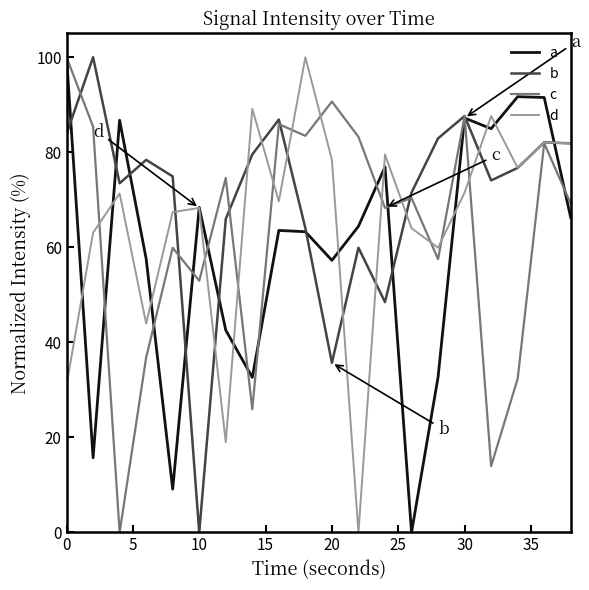

Which series has the largest total across all categories?

b